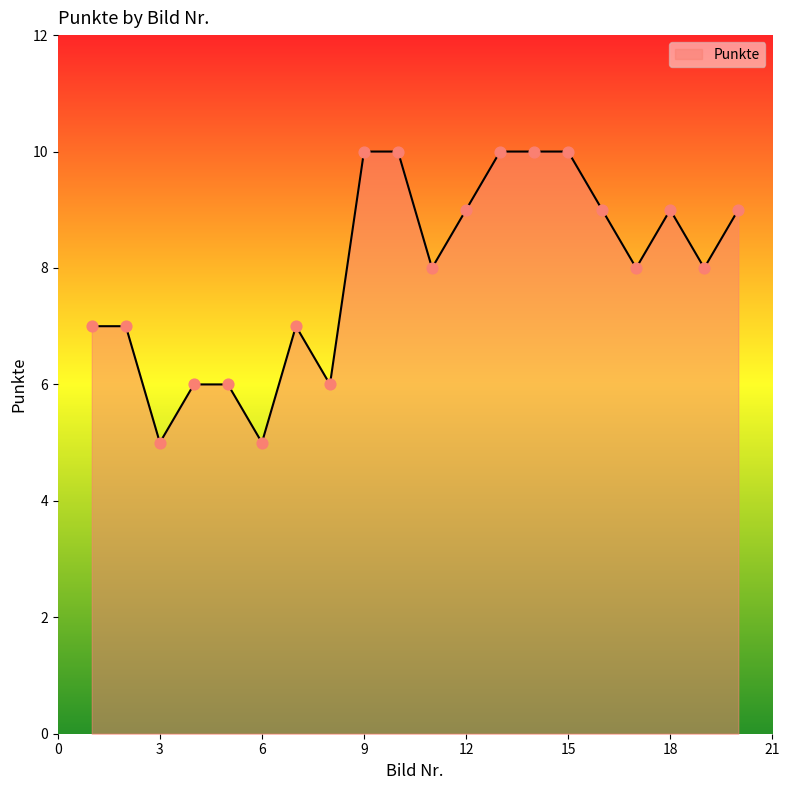

What is the smallest value displayed?

5